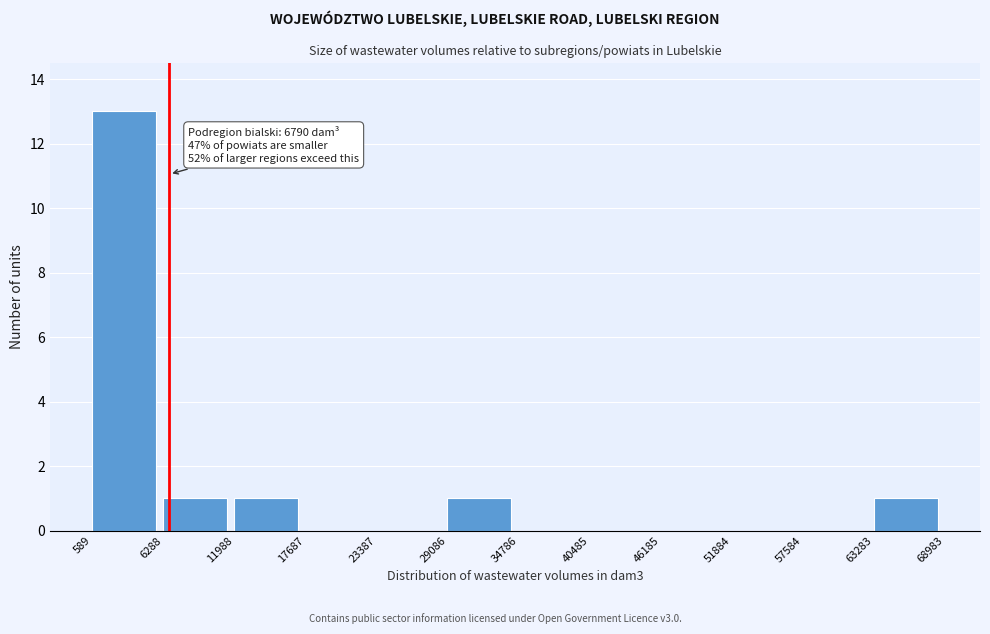

Which range on the x-axis has the tallest bar?

589 to 6288